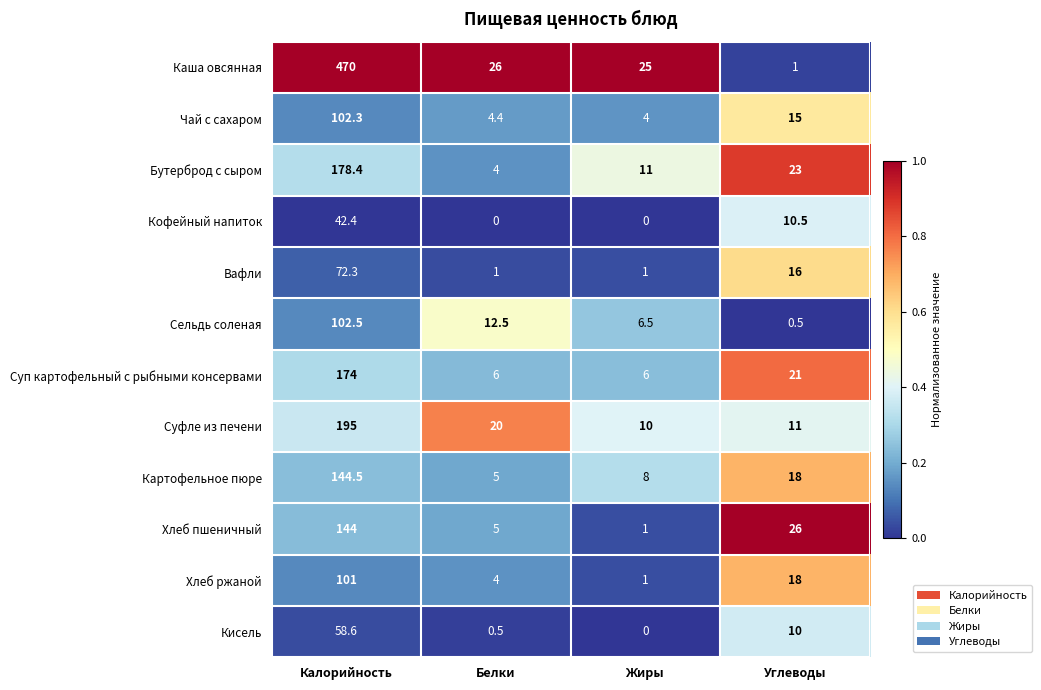

Which series has the largest range (max minus min)?

Каша овсянная